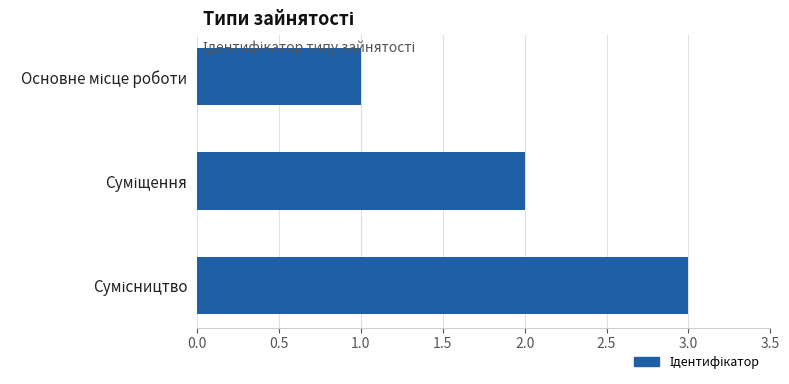

What is the sum of all values?

6